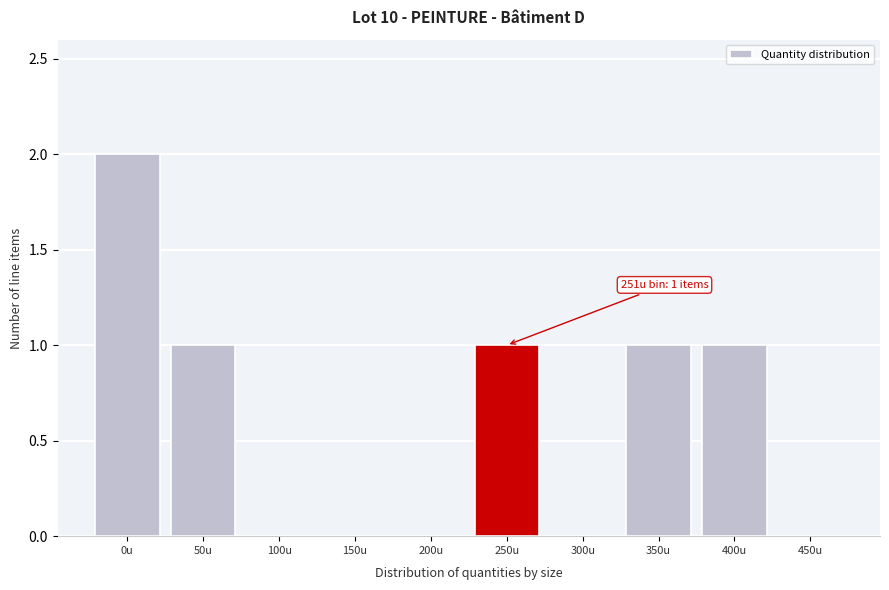

Reading right to left, what are all the values shown in this chart?

450u=0	400u=1	350u=1	300u=0	250u=1	200u=0	150u=0	100u=0	50u=1	0u=2